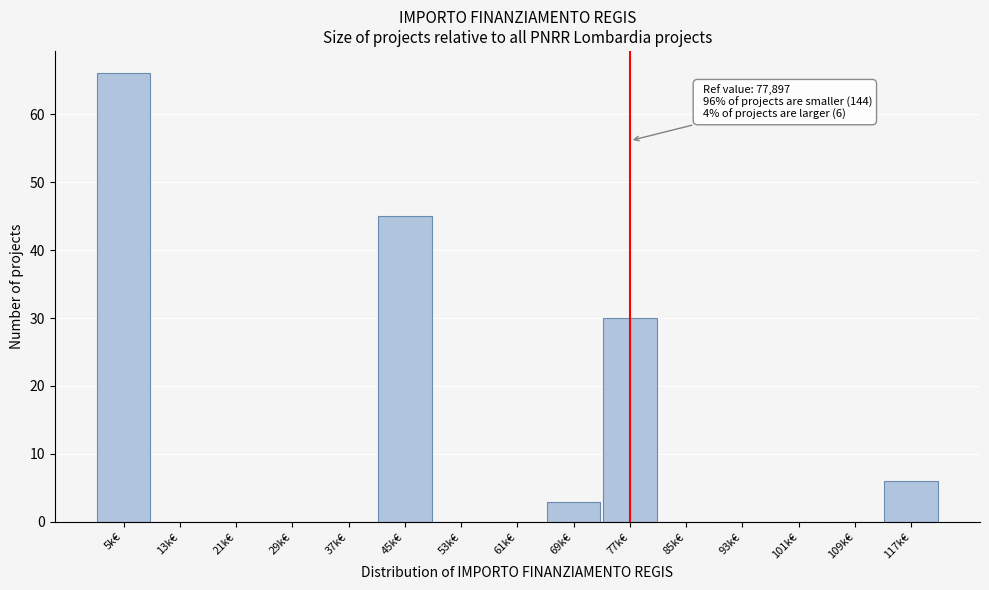

Reading left to right, extract all data points from this chart.

5k€=66	13k€=0	21k€=0	29k€=0	37k€=0	45k€=45	53k€=0	61k€=0	69k€=3	77k€=30	85k€=0	93k€=0	101k€=0	109k€=0	117k€=6